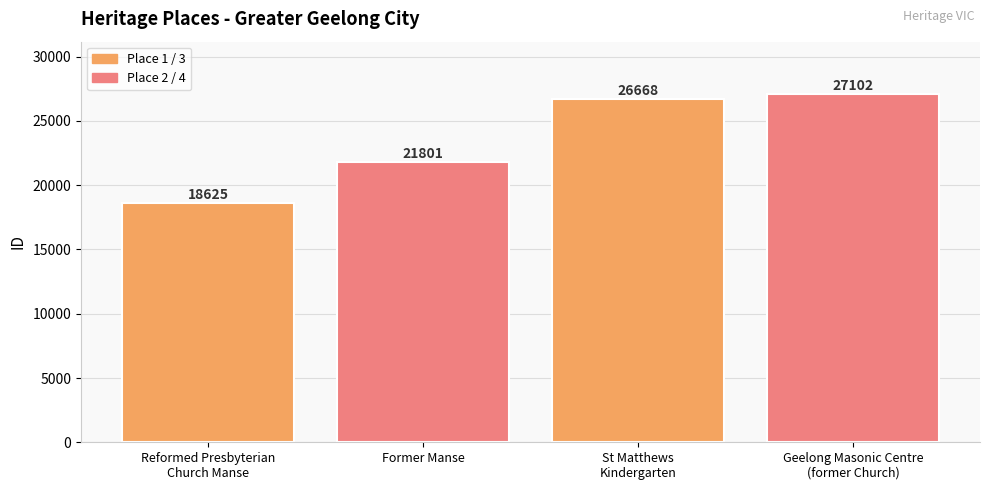

Which label corresponds to the largest value in the chart?

Geelong Masonic Centre
(former Church)